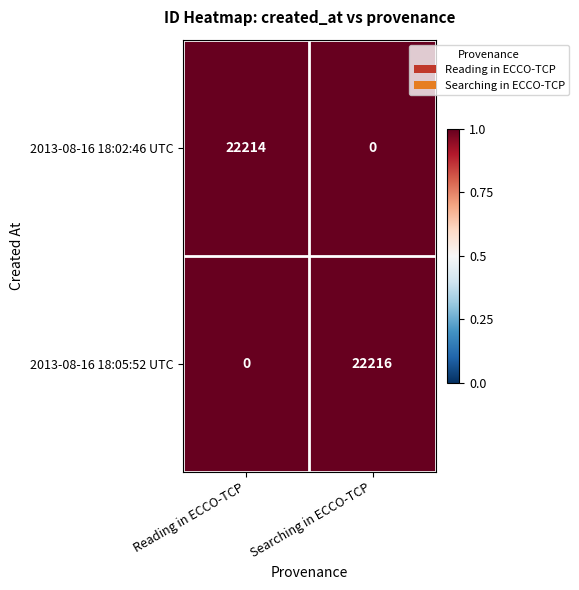

What is the smallest value displayed?

0